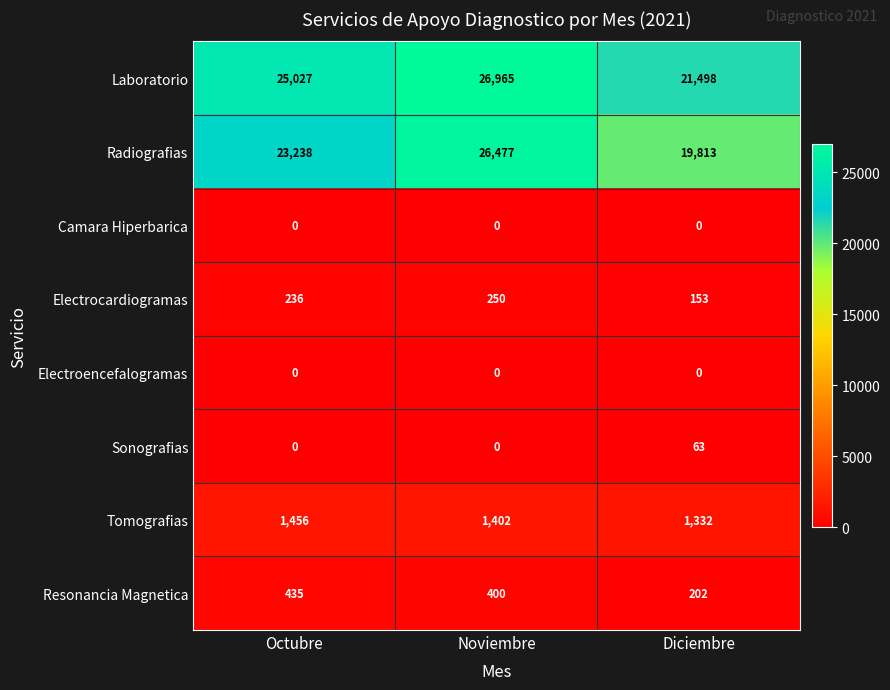

What is the lowest value of the Laboratorio series?

21498